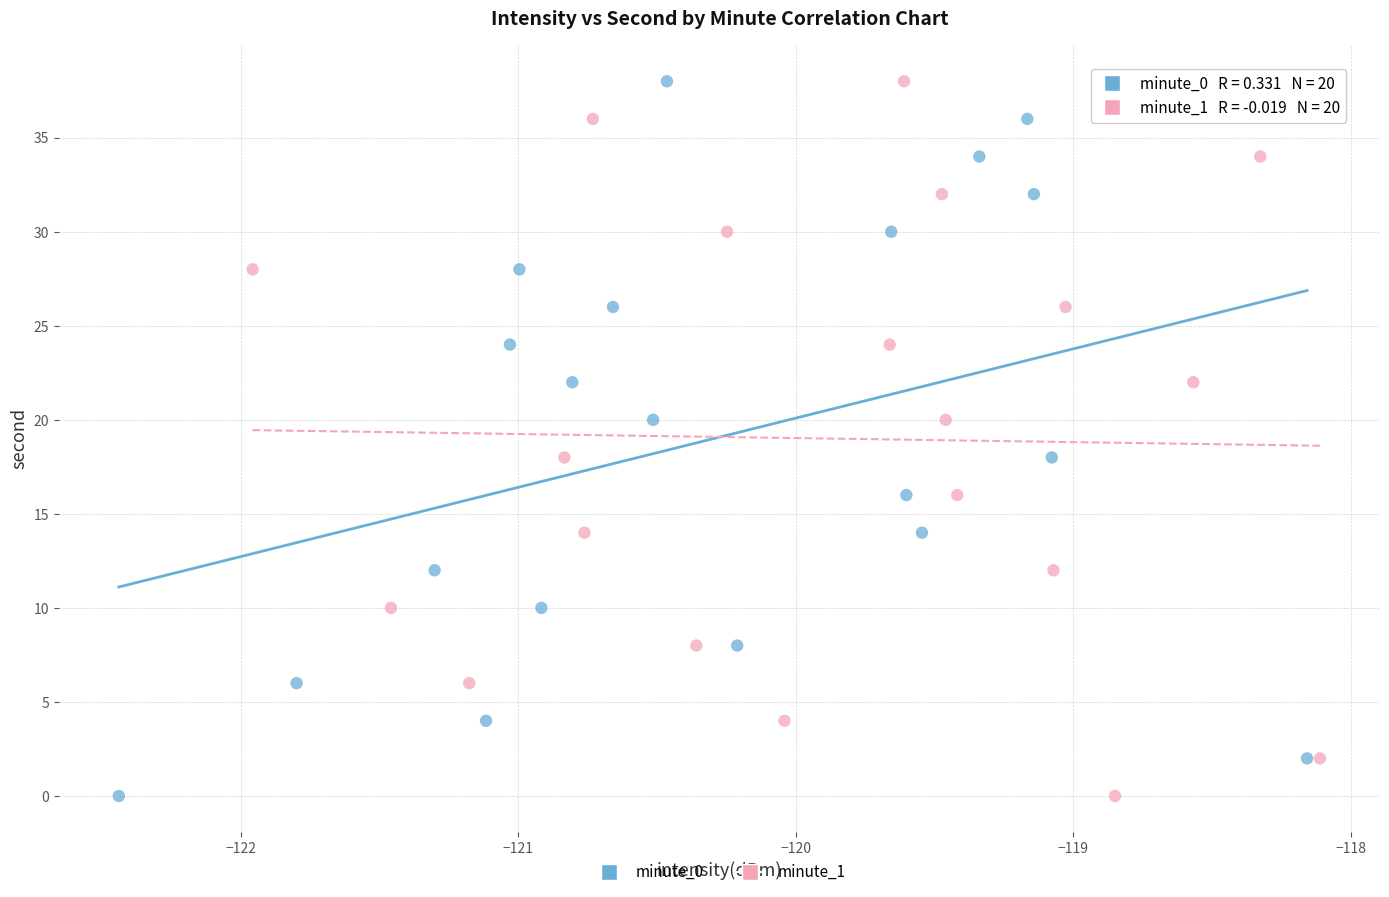

What are all the series names shown in the legend?

minute_0, minute_1